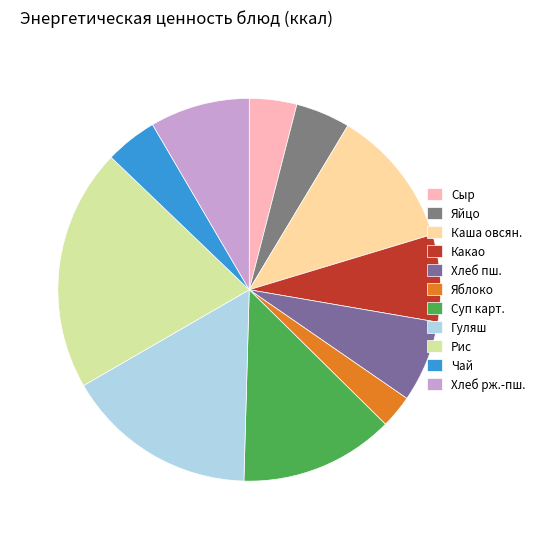

To the nearest percent, what portion does Гуляш represent?

16%